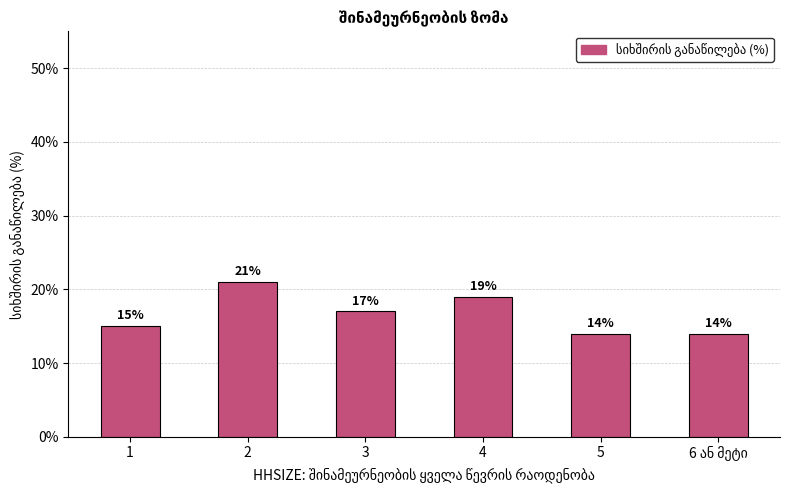

What is the approximate value at 1?

15